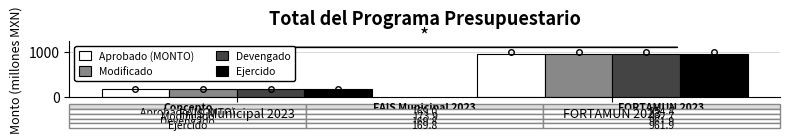

At which category does the chart reach its minimum across all series?

FAIS Municipal 2023